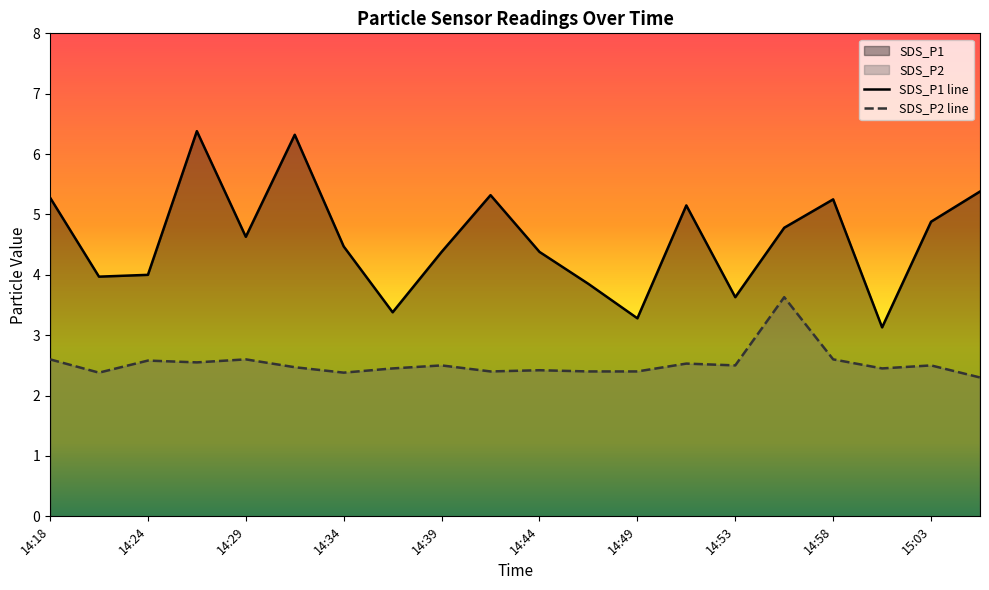

Where is the first local minimum for SDS_P1?

14:21